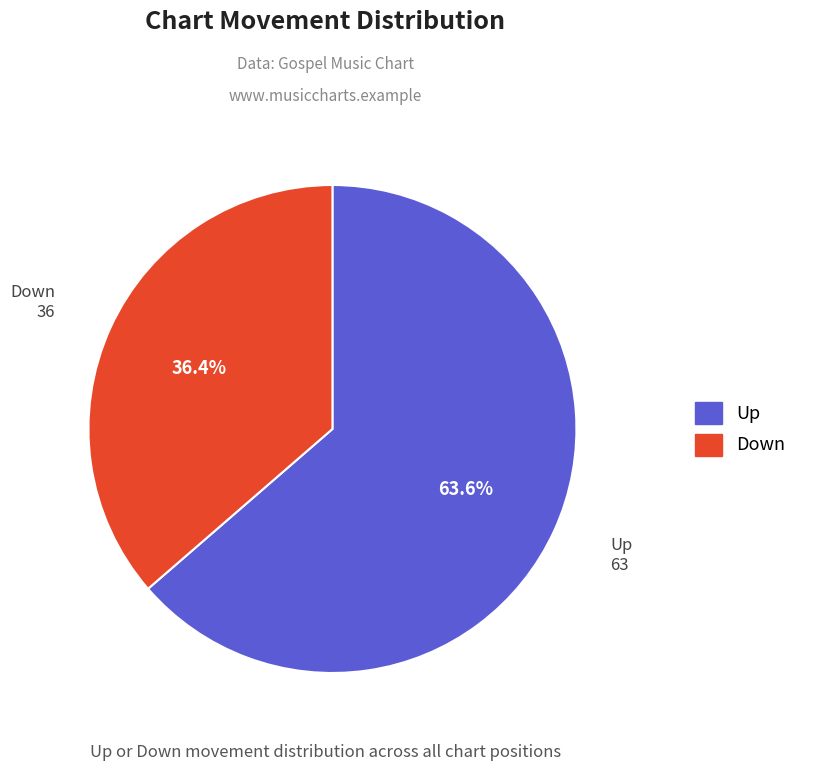

Does any single category account for the majority?

Yes